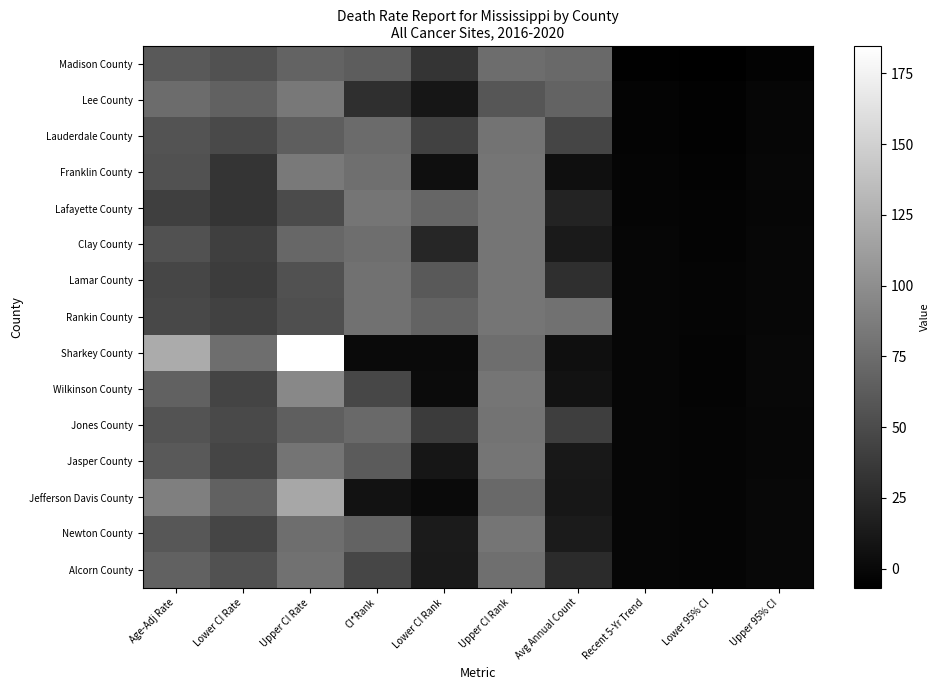

Count the number of categories in the chart.

10